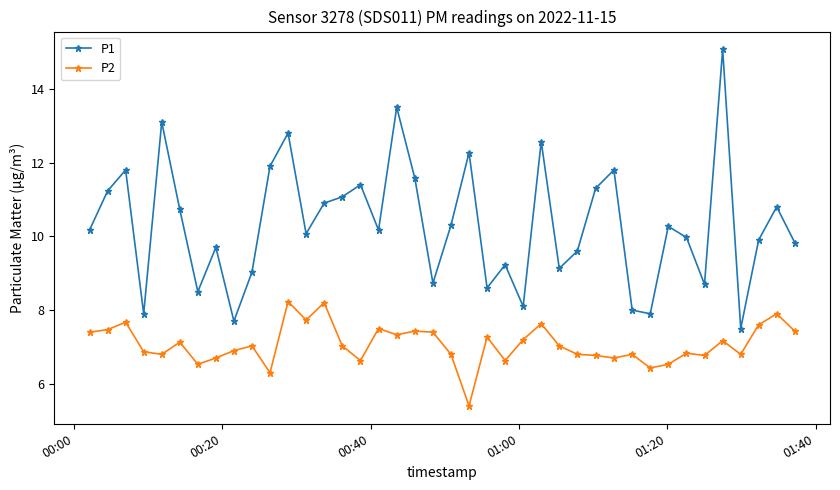

True or false: P1 and P2 intersect in this chart.

False